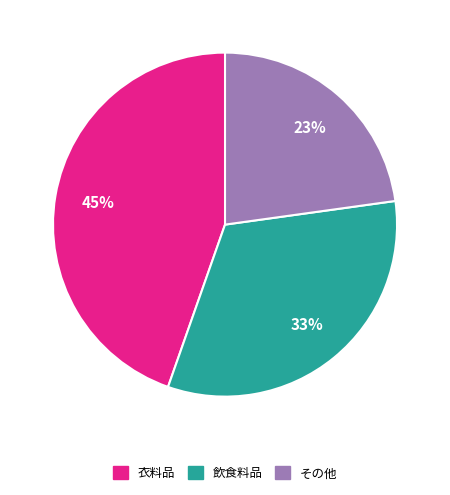

Is the sum of 飲食料品 and 衣料品 greater than half?

Yes